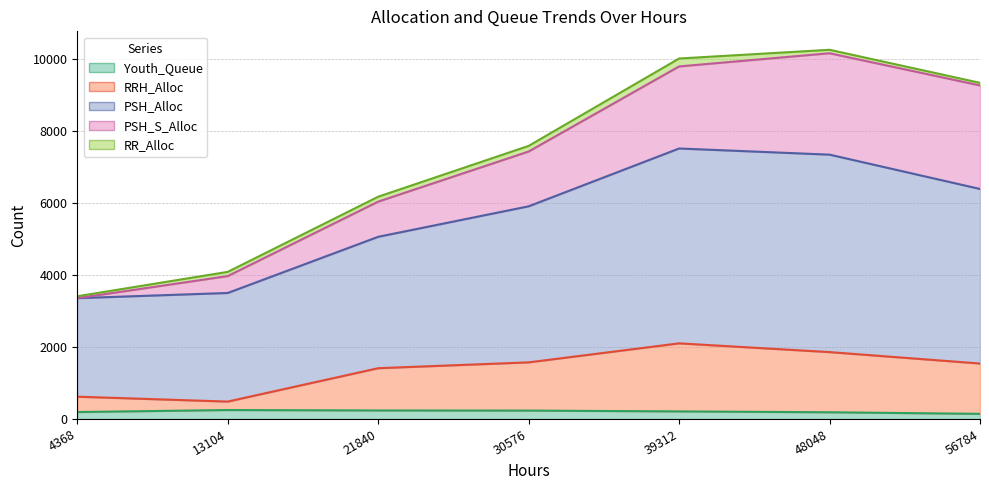

At which category does Youth_Queue reach its first local peak?

13104